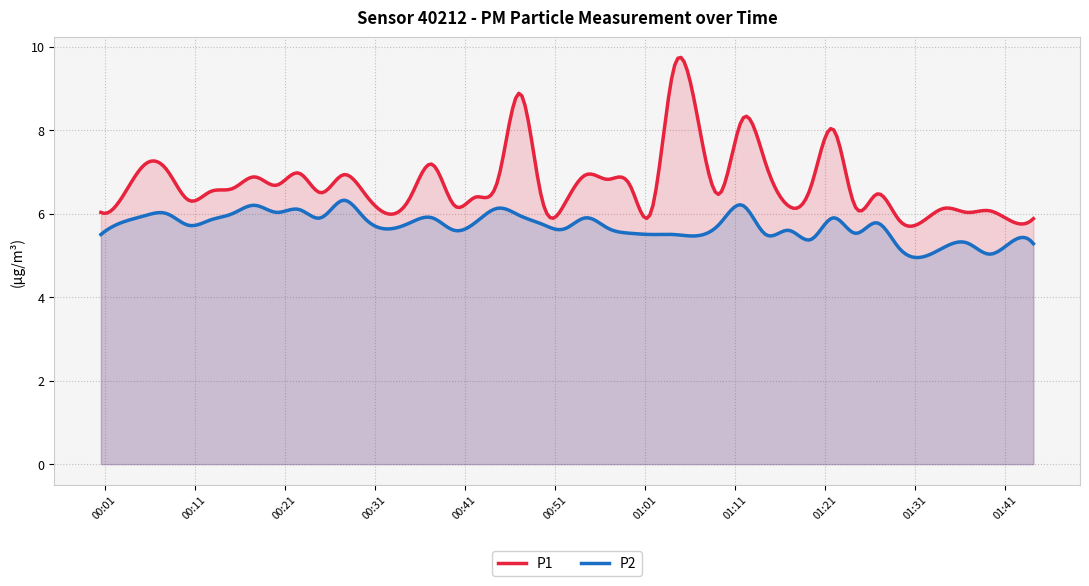

Is it true that P1 equals 13.1 at 18?

False